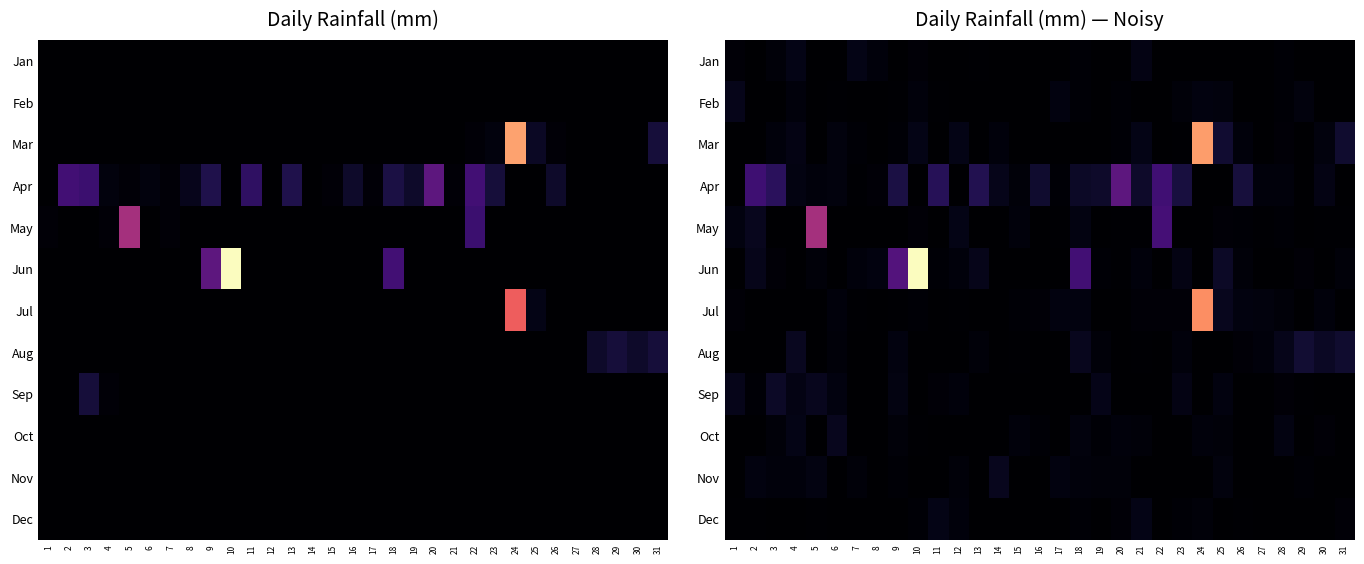

Which series has the largest range (max minus min)?

Jun